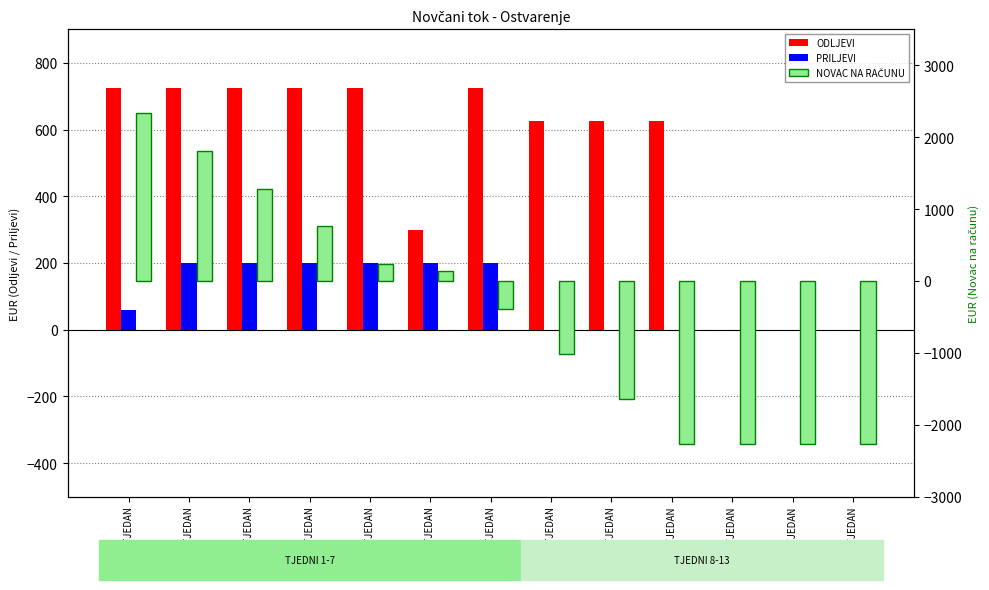

What is the total value across all series at 5. TJEDAN?

1160